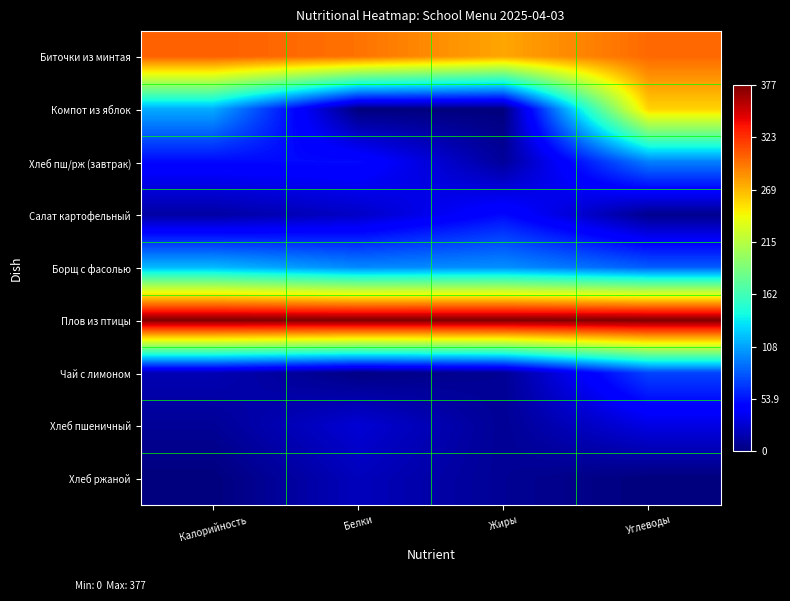

At Углеводы, list the series in order from smallest to largest.

Хлеб ржаной, Салат картофельный, Хлеб пшеничный, Чай с лимоном, Борщ с фасолью, Хлеб пш/рж (завтрак), Компот из яблок, Биточки из минтая, Плов из птицы